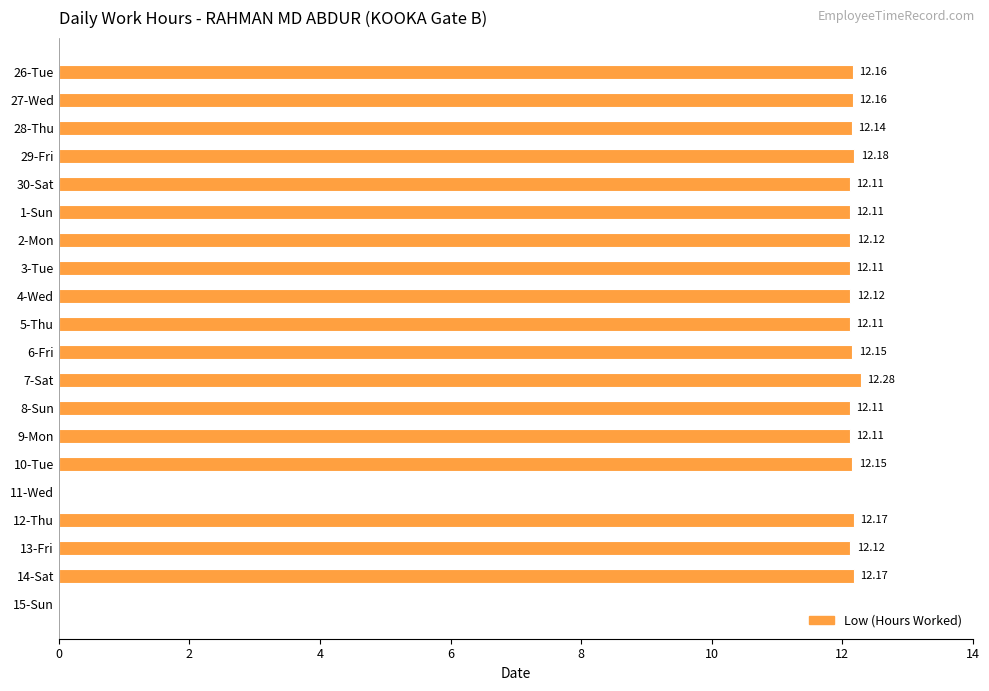

What is the ratio of the value at 8-Sun to the value at 2-Mon?

1.0